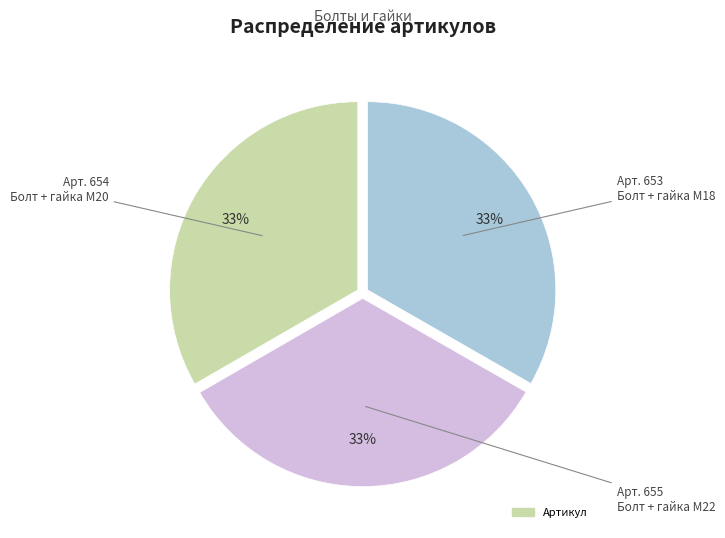

To the nearest percent, what is the average slice percentage?

33%